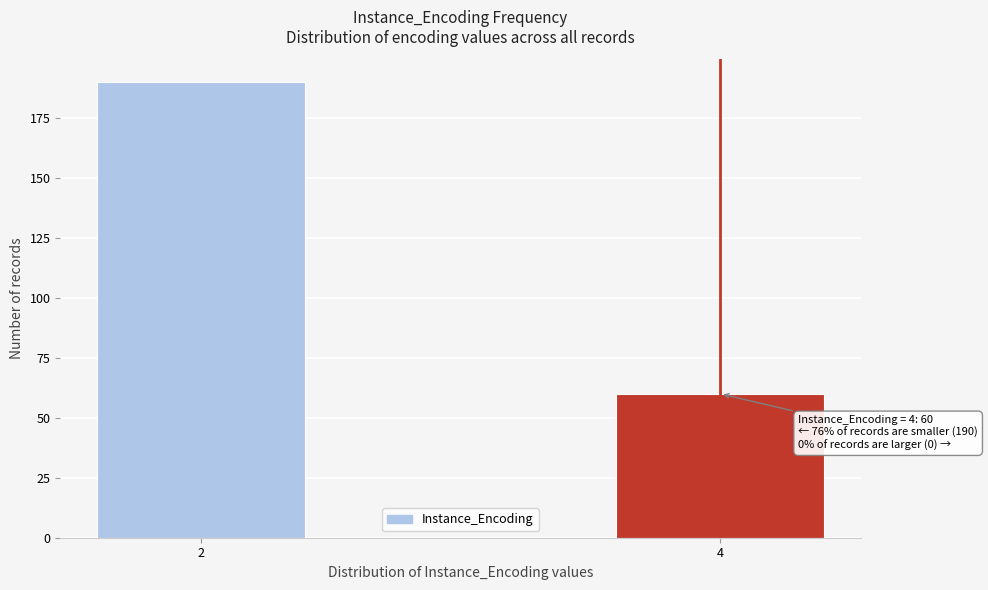

Reading left to right, list all the values displayed in this chart.

2=190	4=60